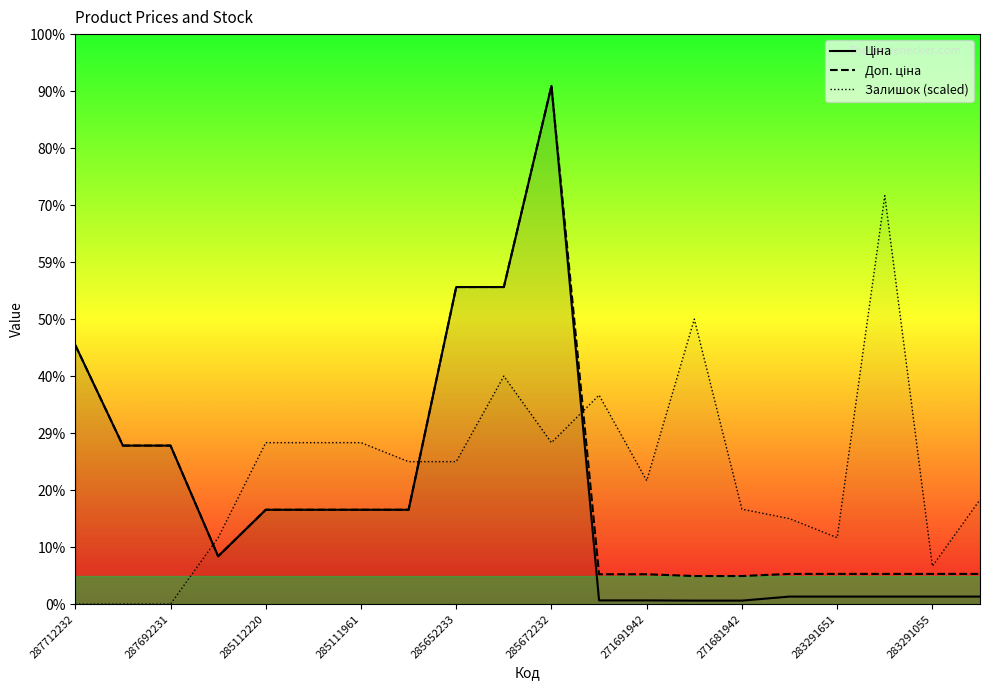

The value of Ціна at 15 is 868.0. True or false?

True